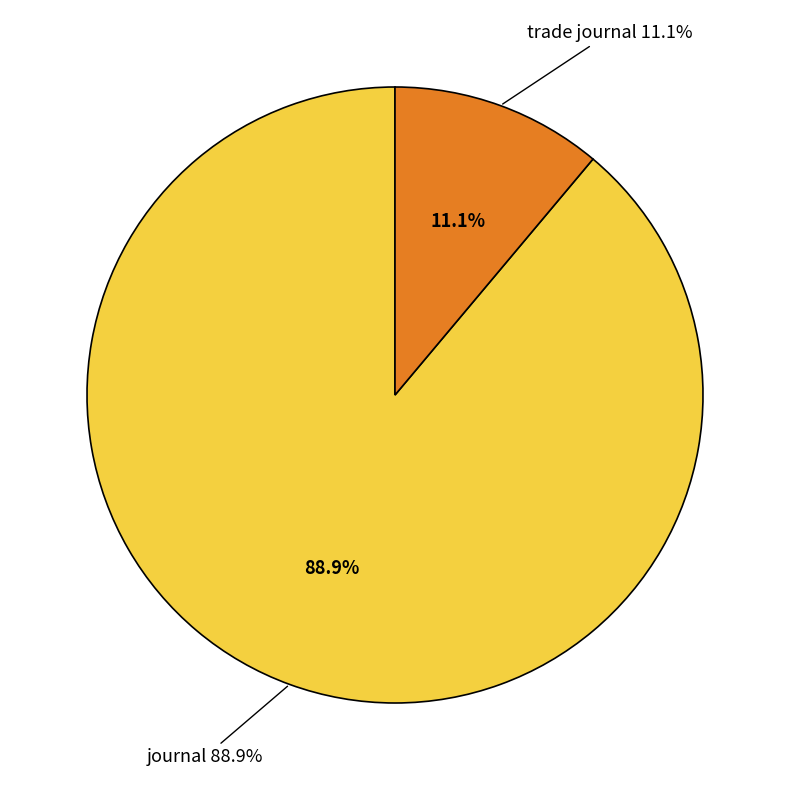

How much of the chart is everything except trade journal?

88.9%